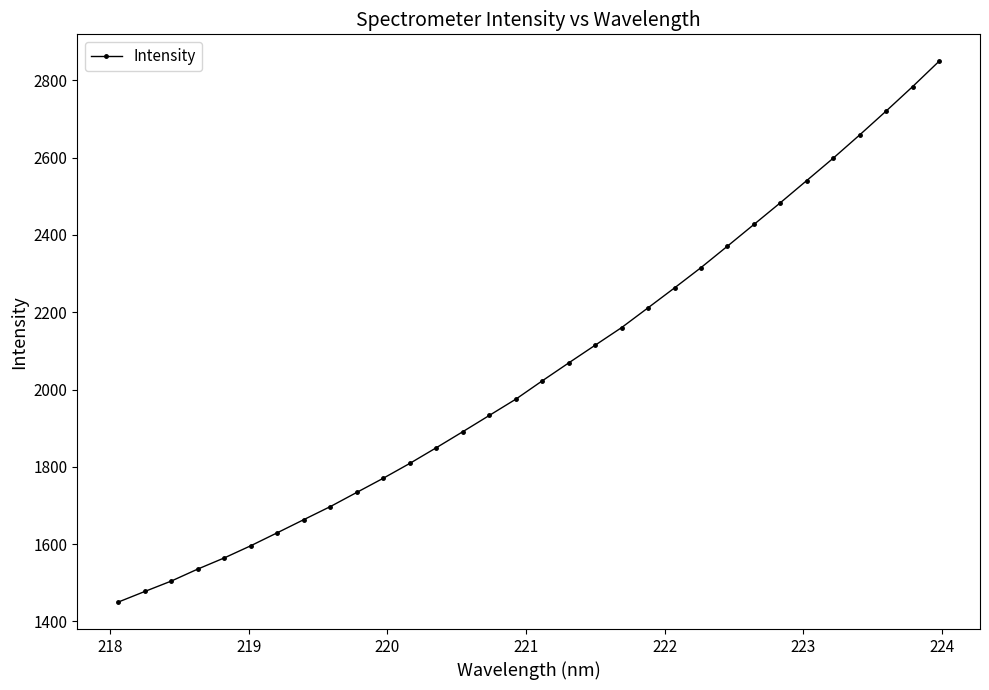

What is the value of the 7th point from the left?

1629.7